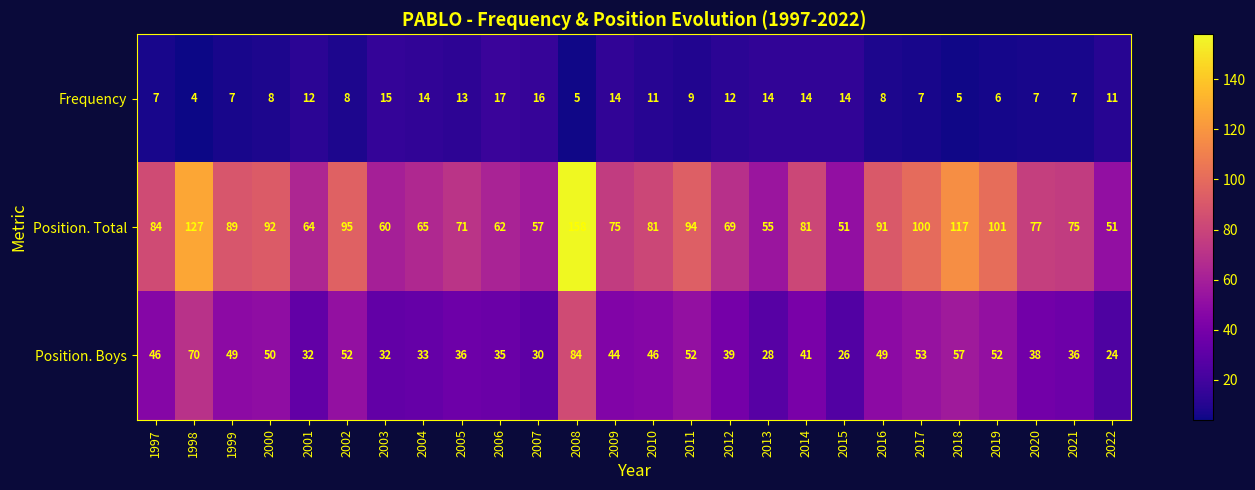

Where does the Frequency series first go above 11?

2001